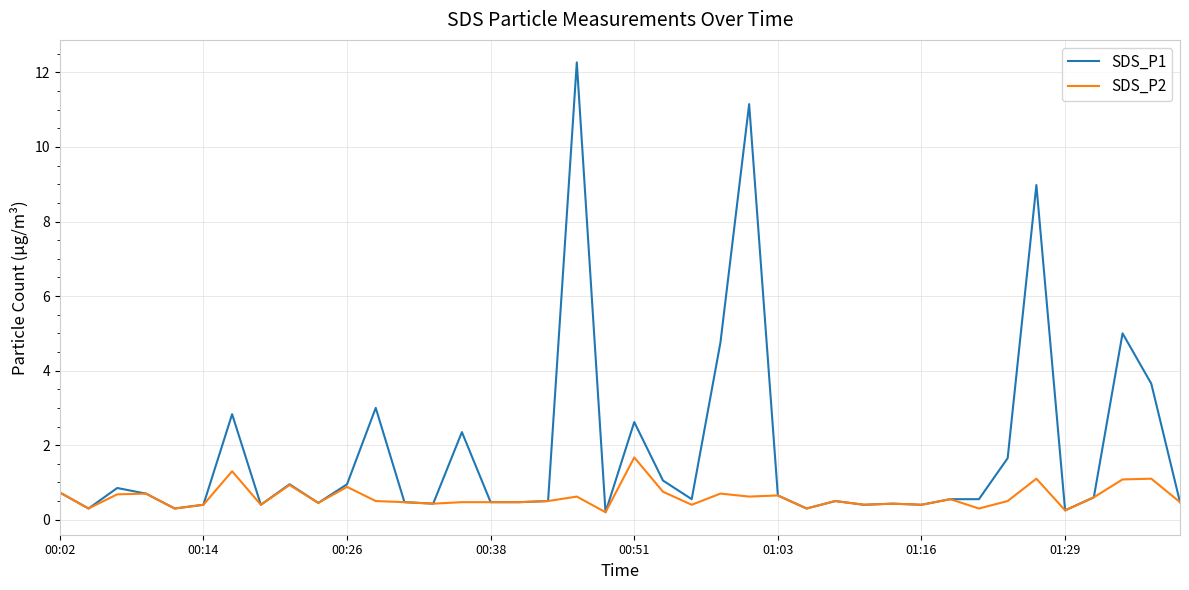

Which series has the largest total across all categories?

SDS_P1